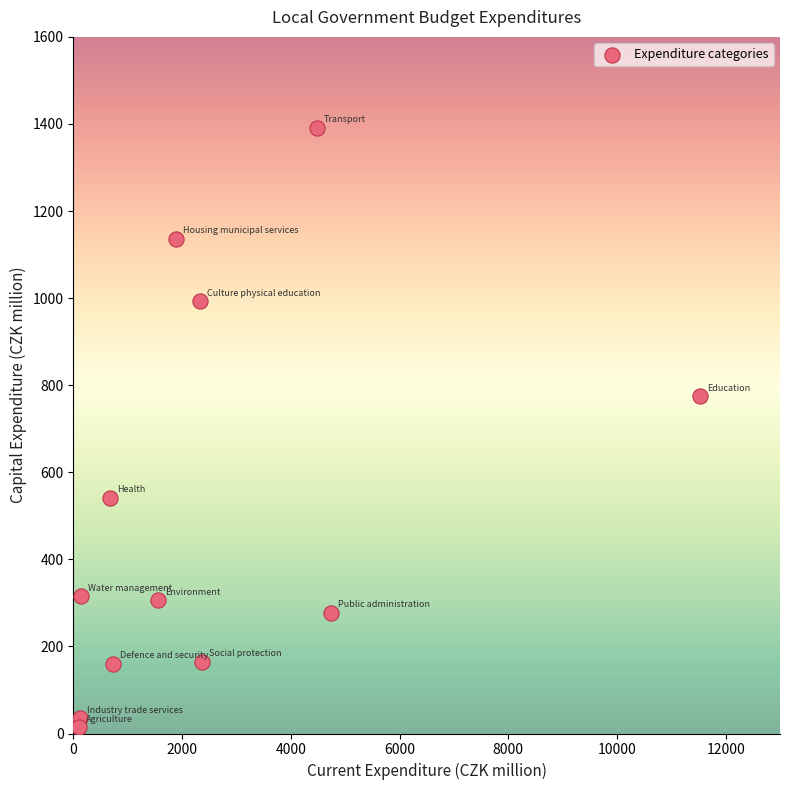

What is the average Y value?

509.1